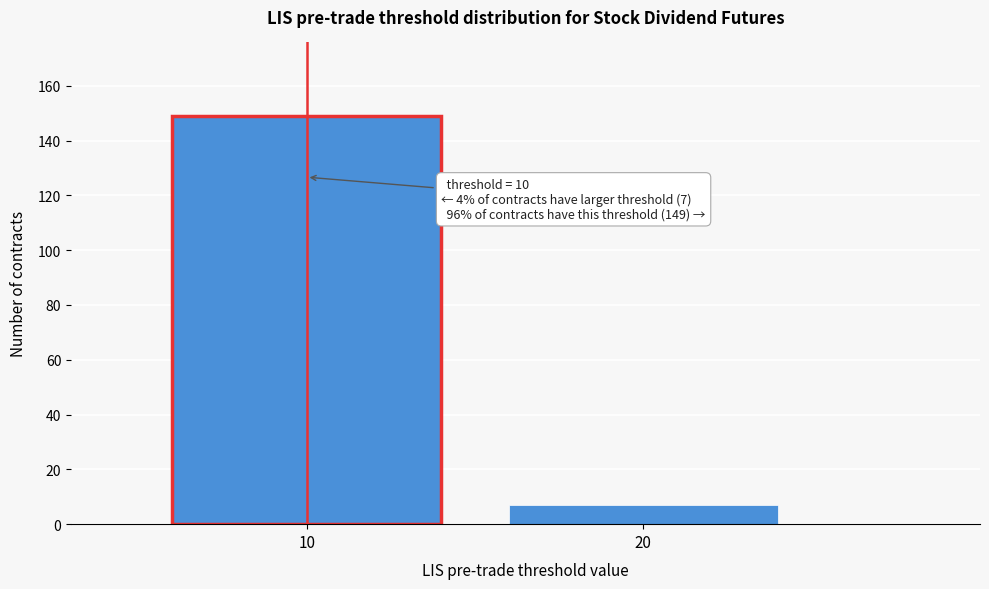

Reading left to right, extract all data points from this chart.

149	7